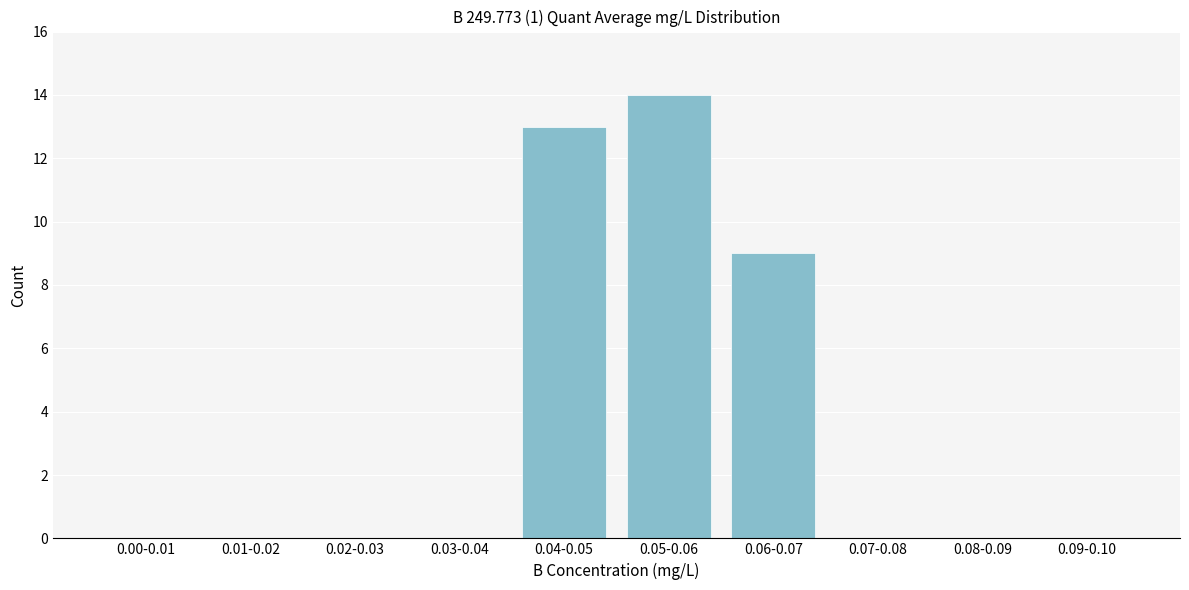

Reading right to left, extract all data points from this chart.

0.09-0.10=0	0.08-0.09=0	0.07-0.08=0	0.06-0.07=9	0.05-0.06=14	0.04-0.05=13	0.03-0.04=0	0.02-0.03=0	0.01-0.02=0	0.00-0.01=0